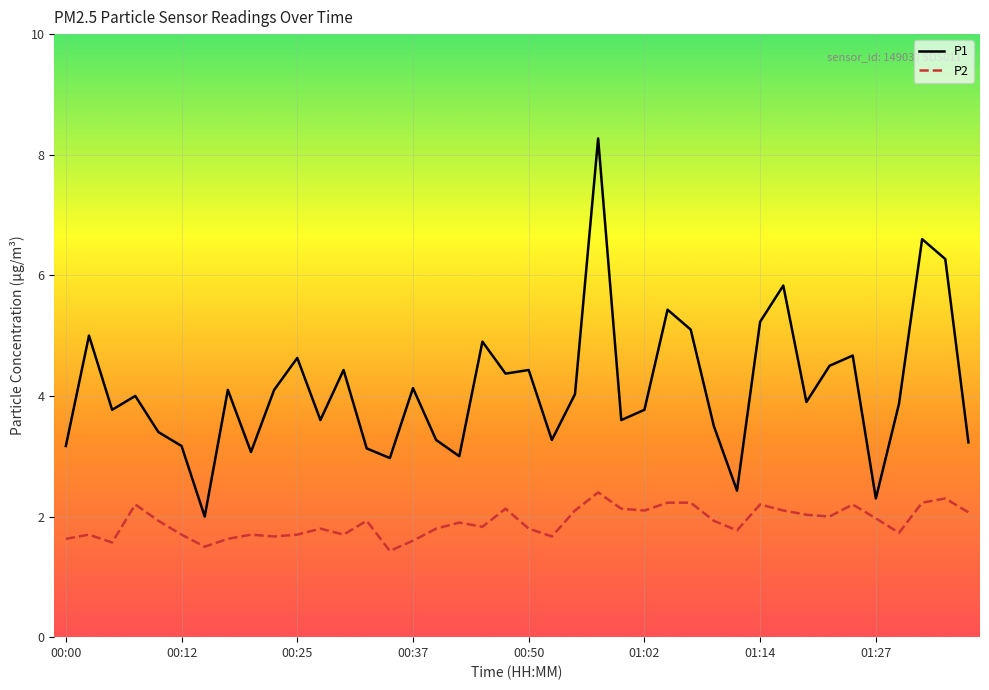

How many lines are shown in the chart?

2